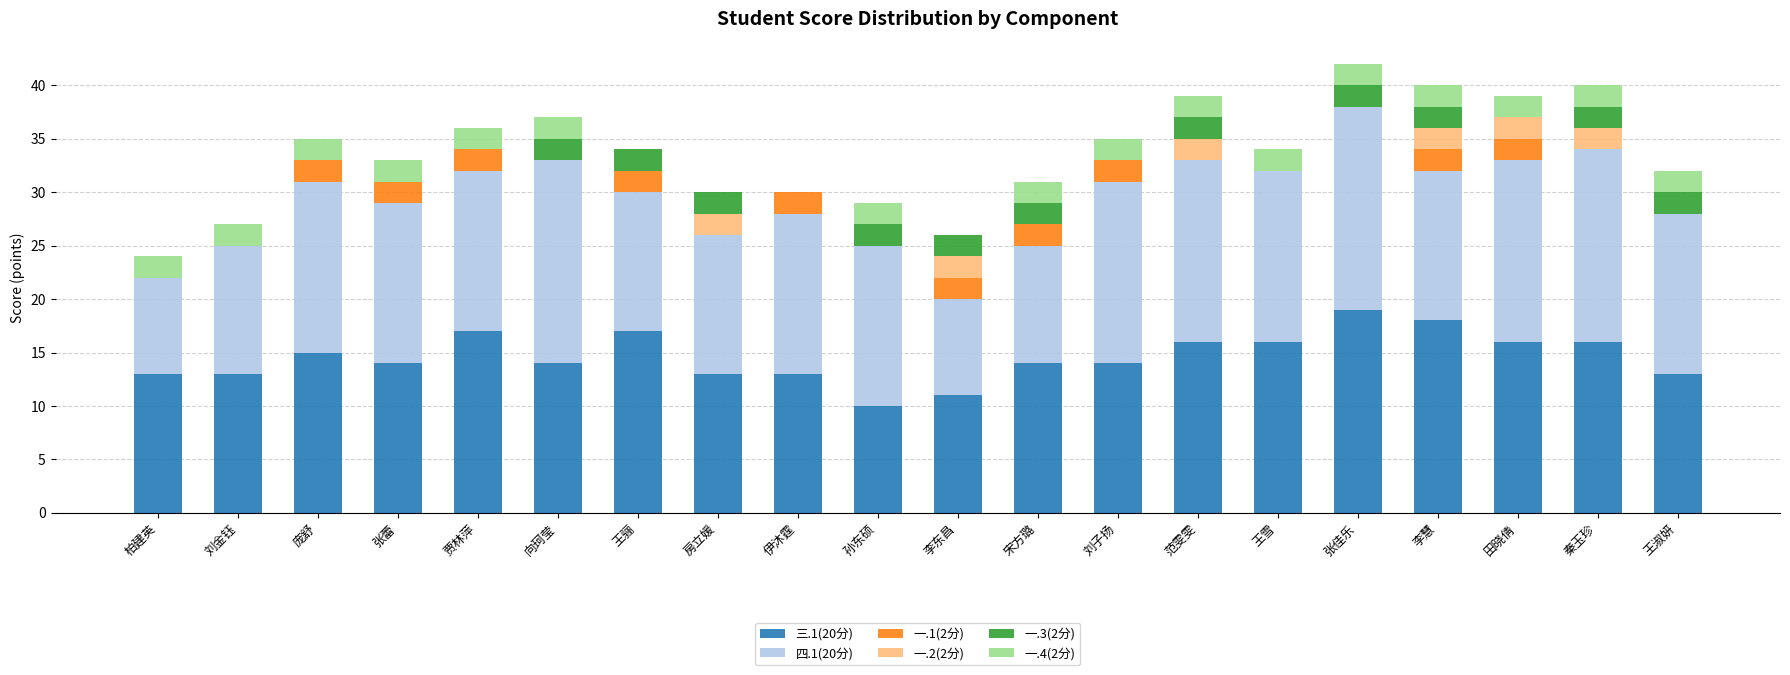

What is the total value across all series at 向珂莹?

37